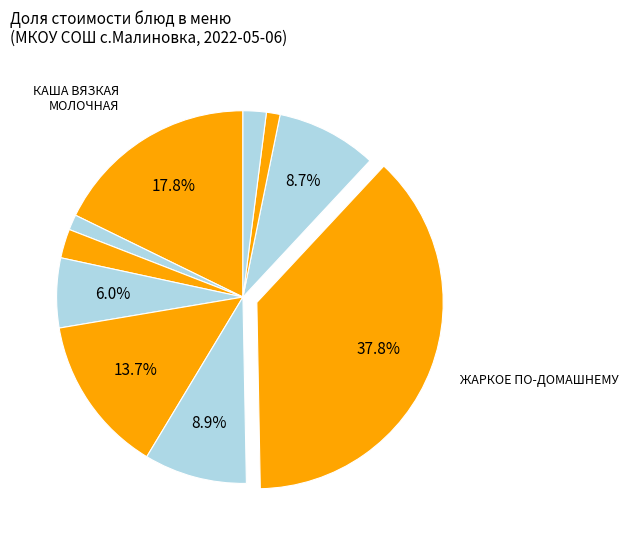

Rank the categories by value from lowest to highest.

ХЛЕБ РЖАНОЙ, ЧАЙ С САХАРОМ, ХЛЕБ ПШЕНИЧНЫЙ БЕЛЫЙ (обед), ХЛЕБ ПШЕНИЧНЫЙ БЕЛЫЙ (завтрак), ОЛАДЬИ С ПОВИДЛОМ, КОМПОТ ИЗ СВЕЖИХ ЯГОД, БОРЩ С КАПУСТОЙ И КАРТОФЕЛЕМ, САЛАТ ИЗ СВЕЖИХ ОГУРЦОВ, КАША ВЯЗКАЯ МОЛОЧНАЯ ИЗ РИСА И ПШЕНА, ЖАРКОЕ ПО-ДОМАШНЕМУ